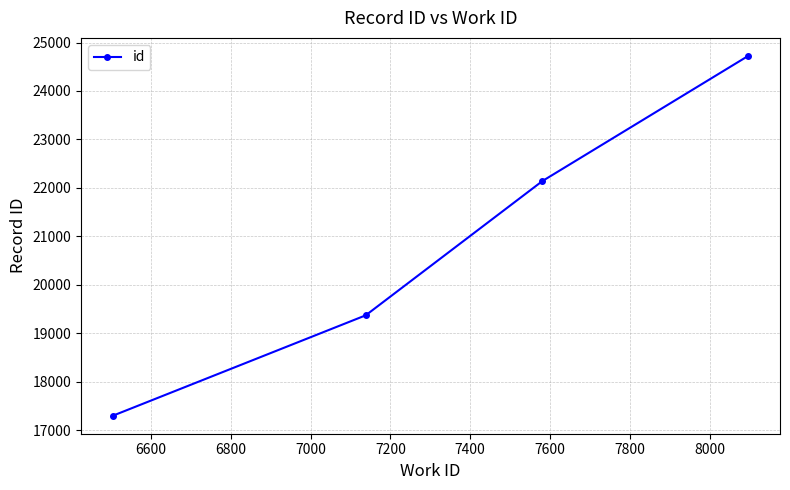

What is the difference between the second highest and second lowest values?

2770